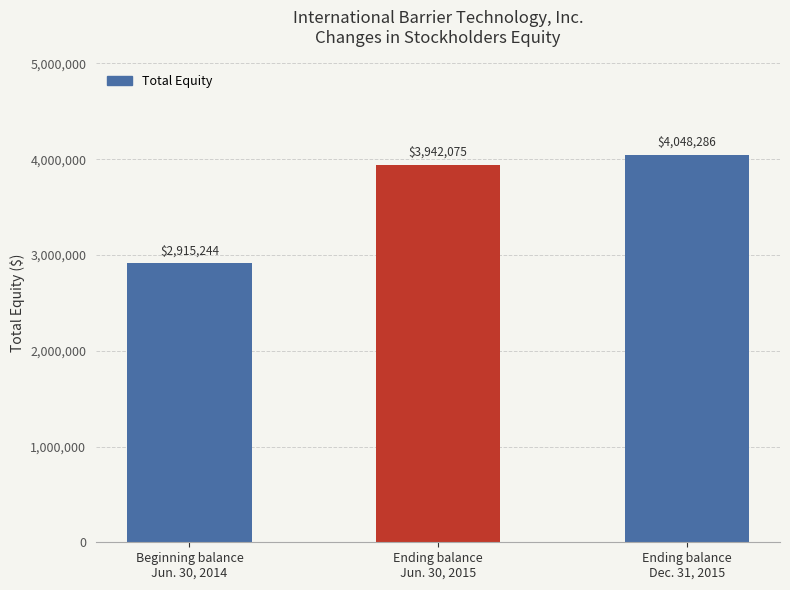

List the labels in order of value, smallest first.

Beginning balance
Jun. 30, 2014, Ending balance
Jun. 30, 2015, Ending balance
Dec. 31, 2015